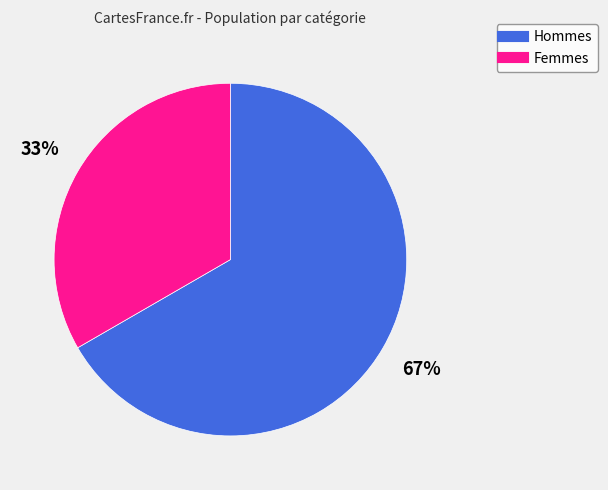

To the nearest percent, what is the average slice percentage?

50%